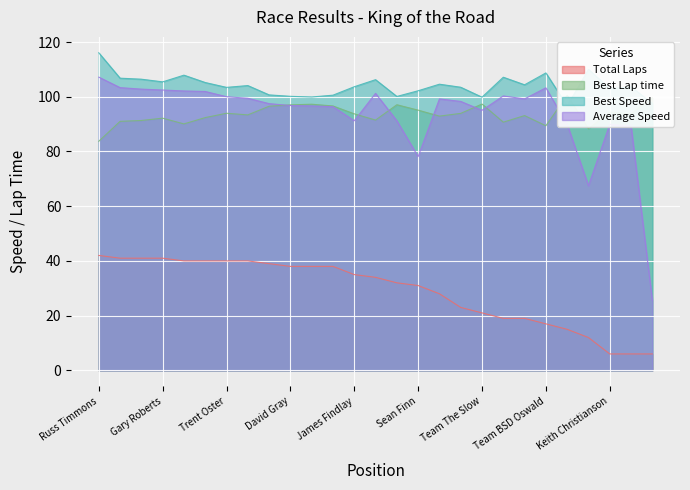

Reading left to right, transcribe all the data shown in this chart.

Total Laps: 42.0	41.0	41.0	41.0	40.0	40.0	40.0	40.0	39.0	38.0	38.0	38.0	35.0	34.0	32.0	31.0	28.0	23.0	21.0	19.0	19.0	17.0	15.0	12.0	6.0	6.0	6.0
Best Lap time: 83.7	91.0	91.3	92.2	90.1	92.4	94.0	93.4	96.5	97.0	97.3	96.6	93.8	91.5	97.1	95.1	92.9	93.9	97.3	90.7	93.1	89.4	100.6	88.3	94.4	93.8	99.6
Best Speed: 116.1	106.8	106.4	105.5	107.9	105.2	103.4	104.1	100.7	100.2	99.9	100.6	103.7	106.2	100.1	102.2	104.6	103.5	99.9	107.1	104.4	108.7	96.7	110.0	103.0	103.6	97.6
Average Speed: 107.2	103.3	102.8	102.5	102.1	101.9	100.0	99.5	97.5	96.8	96.6	96.4	91.2	101.3	91.2	78.1	99.2	98.3	95.0	100.3	99.2	103.3	89.9	67.5	89.9	89.2	25.6